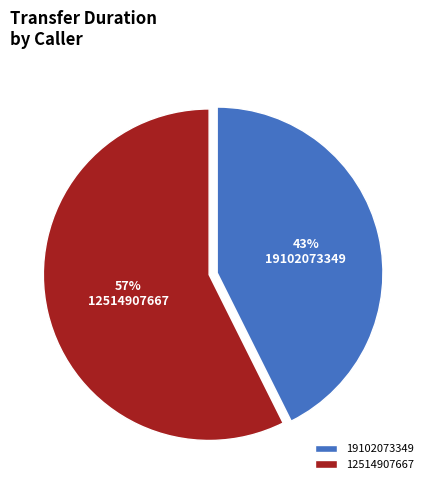

Rank the categories by value from lowest to highest.

19102073349, 12514907667